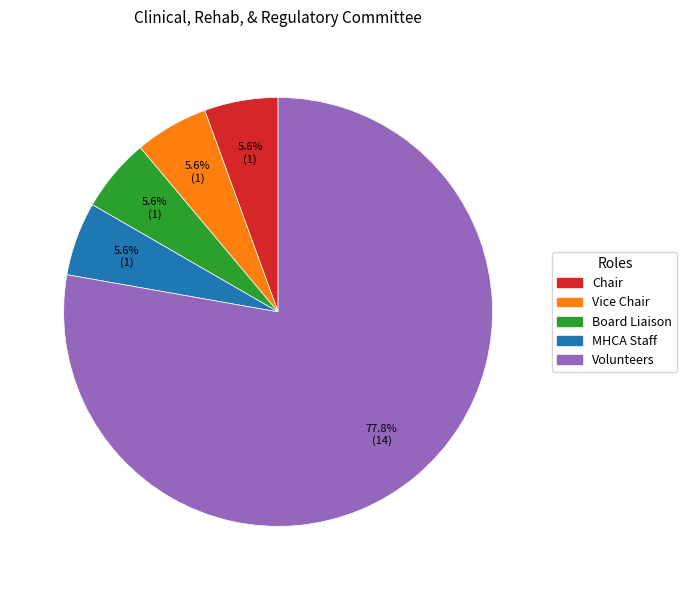

Is it true that Chair is 18% of the pie?

False